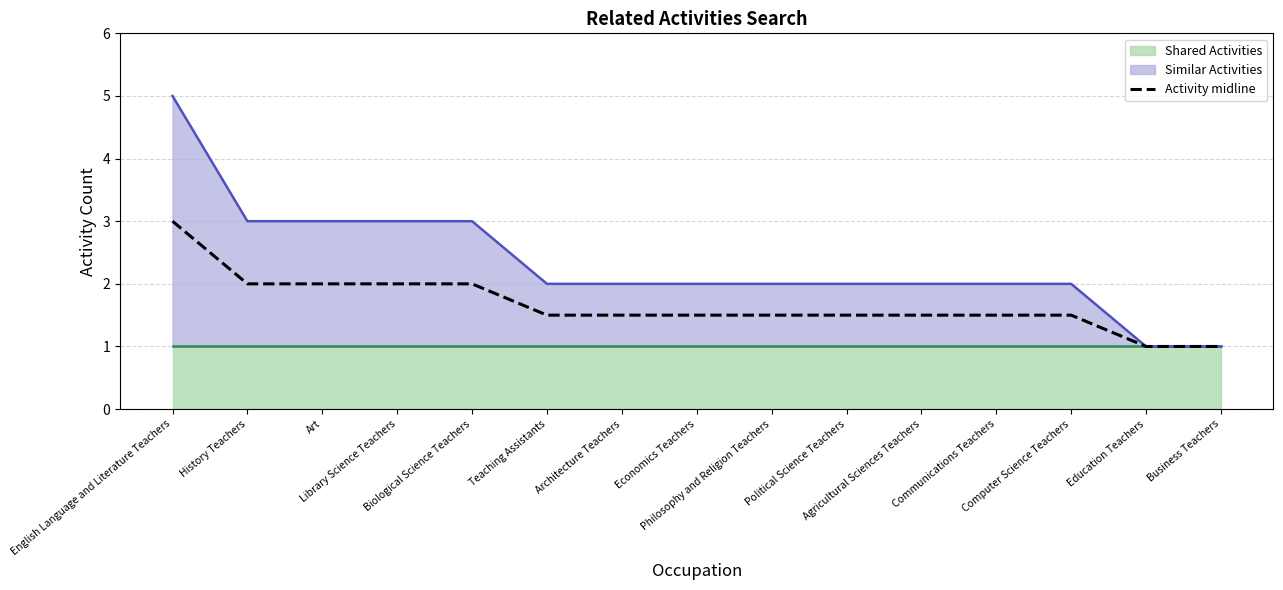

Rank the categories by value from highest to lowest.

English Language and Literature Teachers, History Teachers, Art, Library Science Teachers, Biological Science Teachers, Teaching Assistants, Architecture Teachers, Economics Teachers, Philosophy and Religion Teachers, Political Science Teachers, Agricultural Sciences Teachers, Communications Teachers, Computer Science Teachers, Education Teachers, Business Teachers